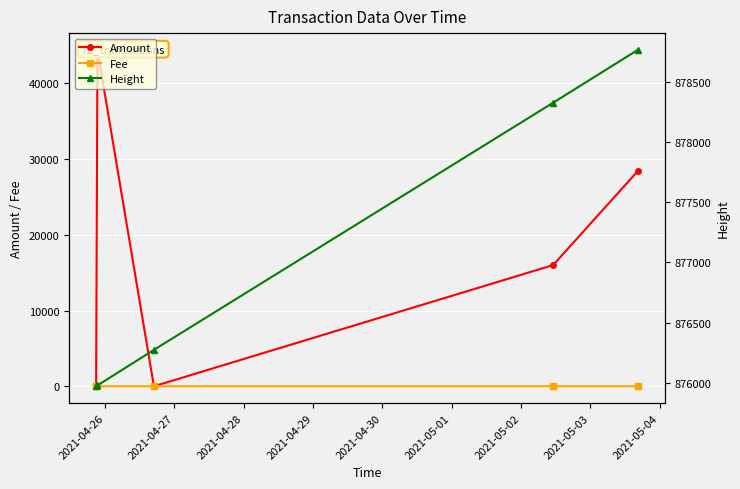

True or false: Amount has more than 1 interior local peaks.

False